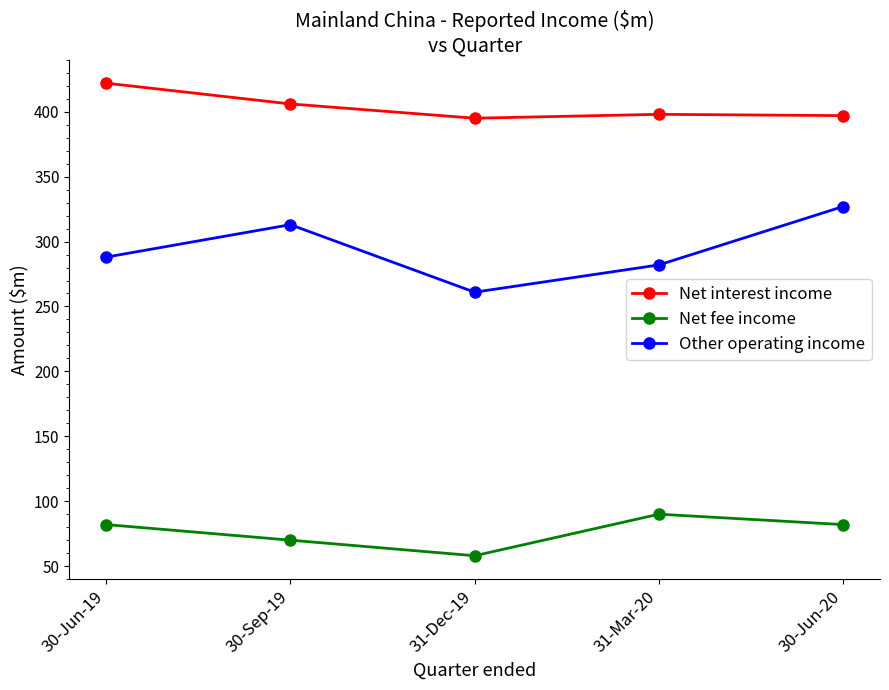

In Net fee income, how many points are lower than both neighbors (excluding endpoints)?

1